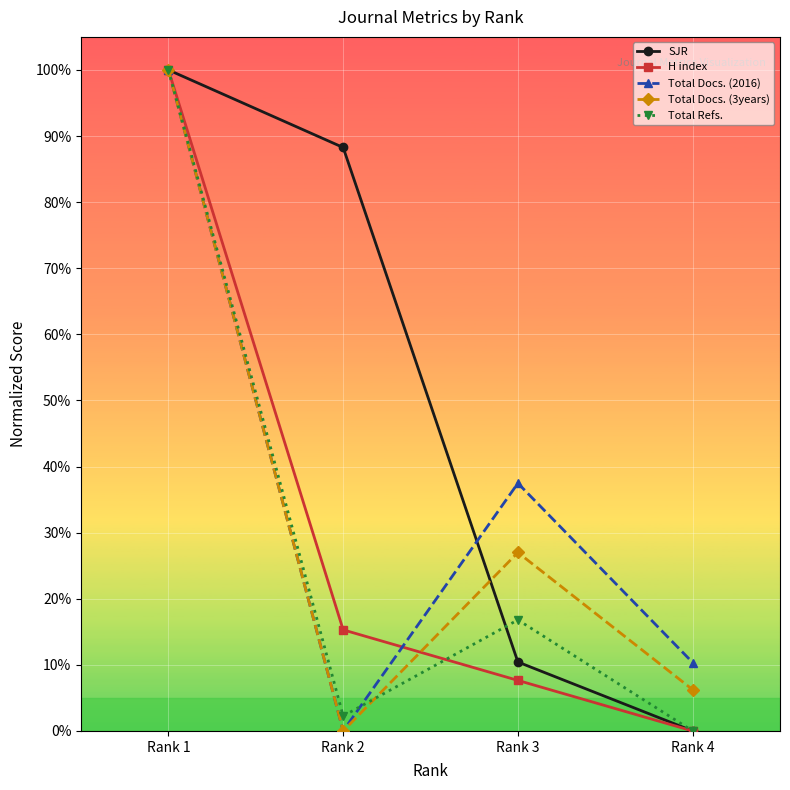

What is the difference between the highest and lowest values at Rank 2?

88.3